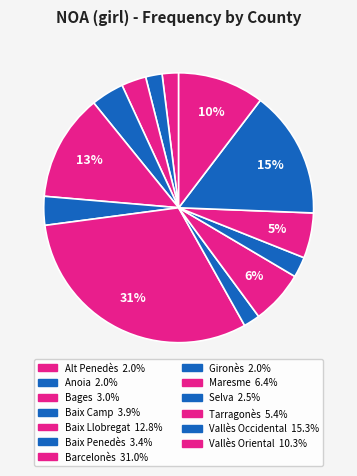

How many slices are in this pie chart?

13